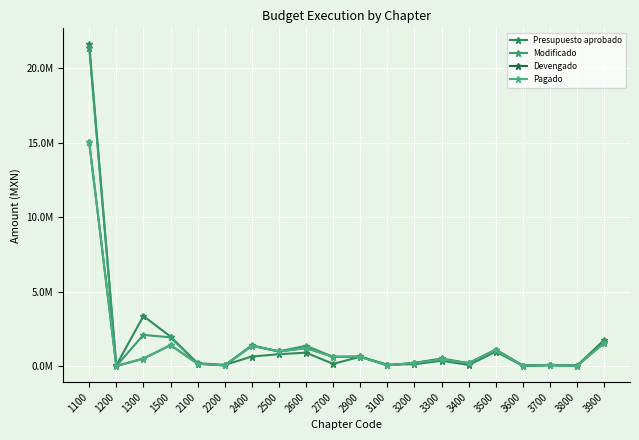

Reading right to left, what are all the values shown in this chart?

Presupuesto aprobado: 1756295.0	32514.0	61737.1	10921.2	962985.2	69769.4	357111.7	117546.2	92515.7	624718.0	142939.0	896939.9	793995.7	636211.3	72700.2	188825.3	1975059.0	3357088.5	50000.0	21609431.6
Modificado: 1584264.6	32514.0	61737.1	30921.2	1107576.9	192047.5	508313.6	209937.2	49342.2	641411.8	617093.6	1360913.1	984084.1	1389270.9	42700.2	161675.5	1925059.0	2091390.6	0.0	21385945.6
Devengado: 1558459.3	22722.7	60020.7	22000.0	1072846.8	187670.7	445955.6	205861.8	46461.2	615416.5	617093.6	1205463.6	978133.5	1359191.3	40163.0	154641.1	1403003.6	498405.7	0.0	15037674.4
Pagado: 1558459.3	22722.7	60020.7	22000.0	1072846.8	187670.7	445955.6	205861.8	46461.2	615416.5	617093.6	1205463.6	978133.5	1359191.3	40163.0	154641.1	1403003.6	498405.7	0.0	15037674.4